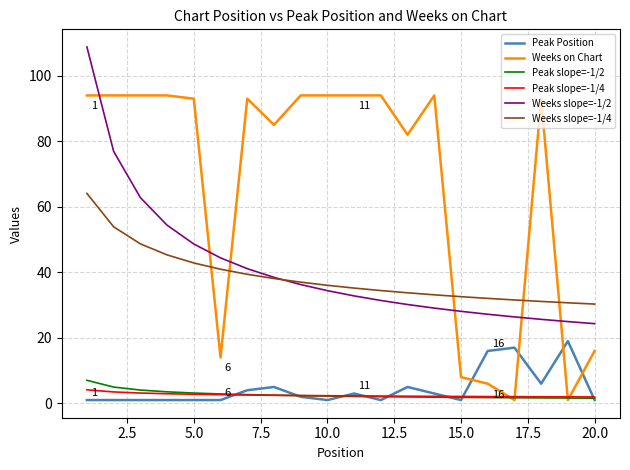

What is the difference between the maximum and minimum values in the Peak Position series?

18.0